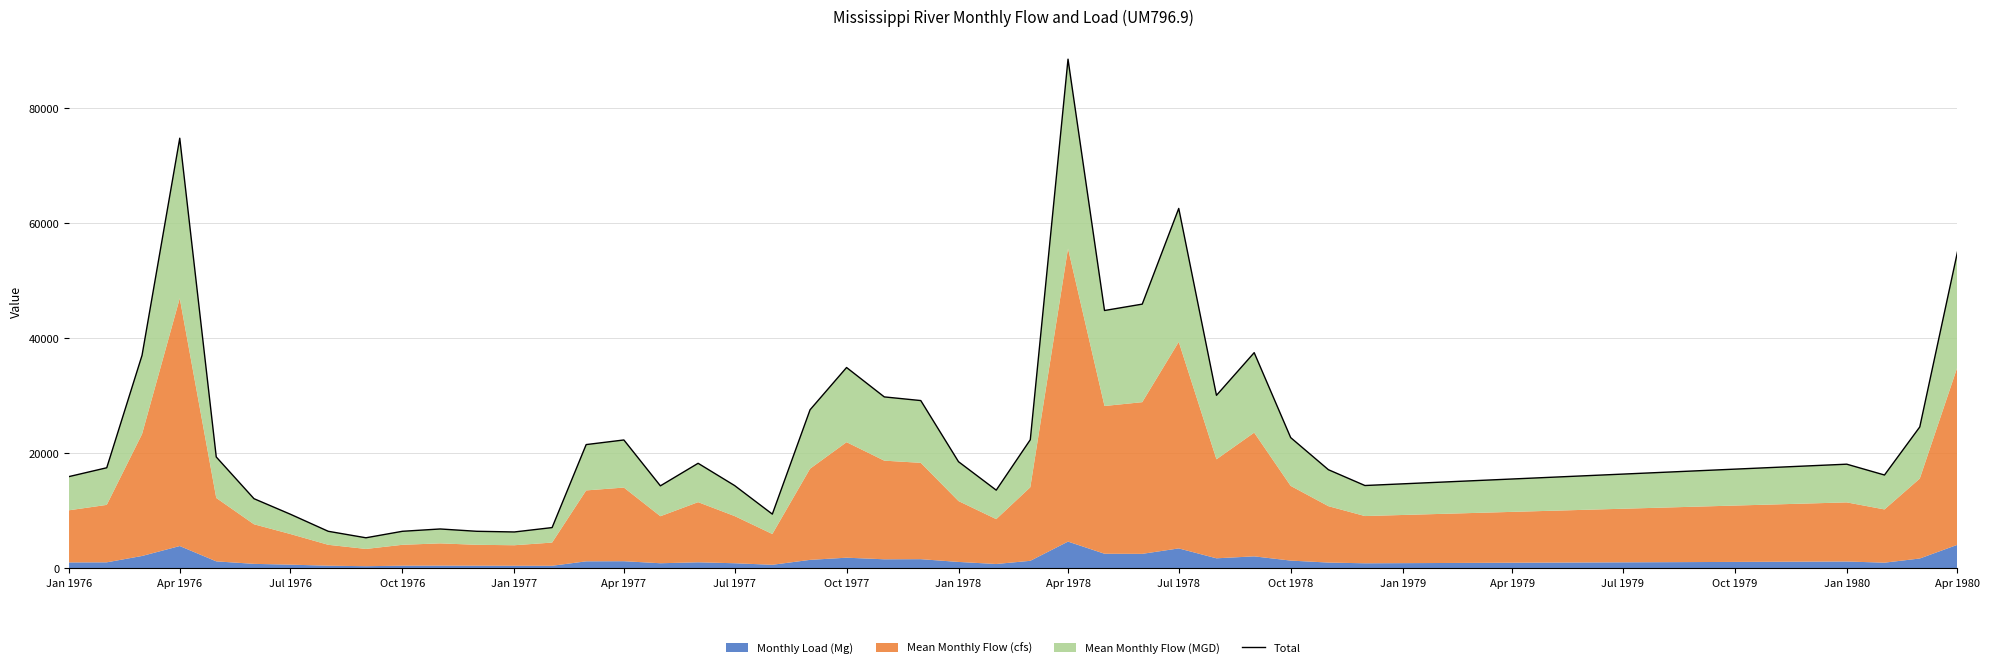

True or false: the data has more than 0 interior local peaks.

True